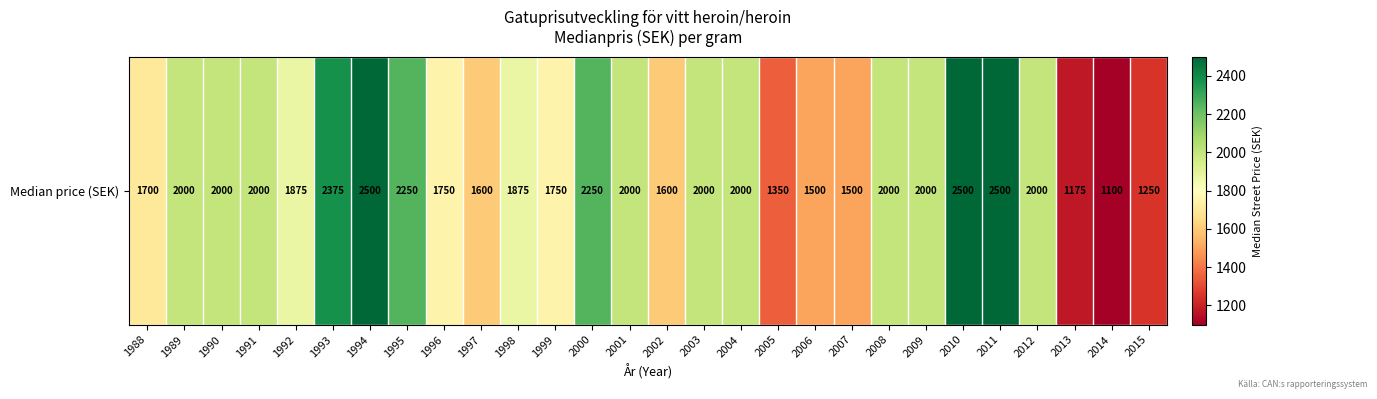

What is the maximum value shown in the chart?

2500